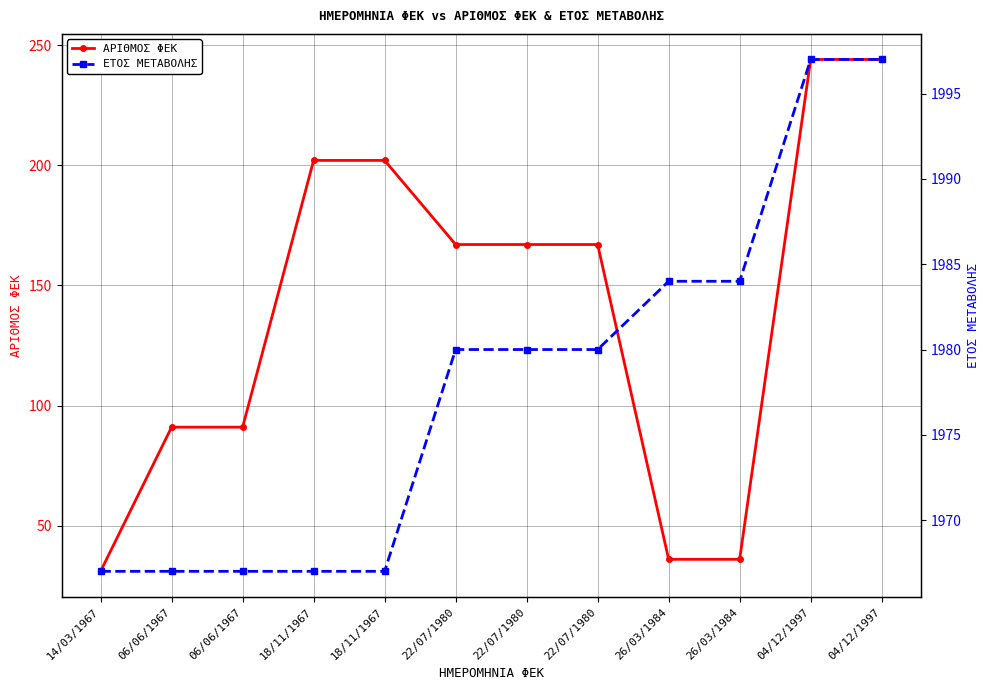

Between 14/03/1967 and 04/12/1997, which series saw the biggest shift?

ΑΡΙΘΜΟΣ ΦΕΚ